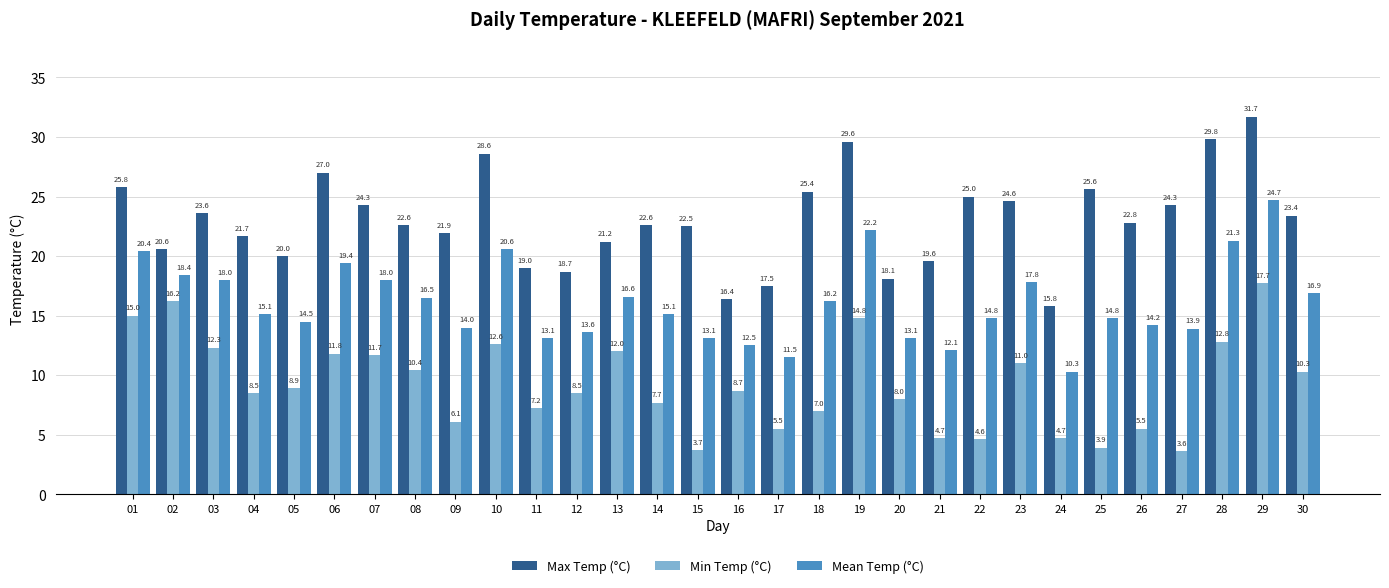

At which label is Mean Temp (°C) closest to 17?

30